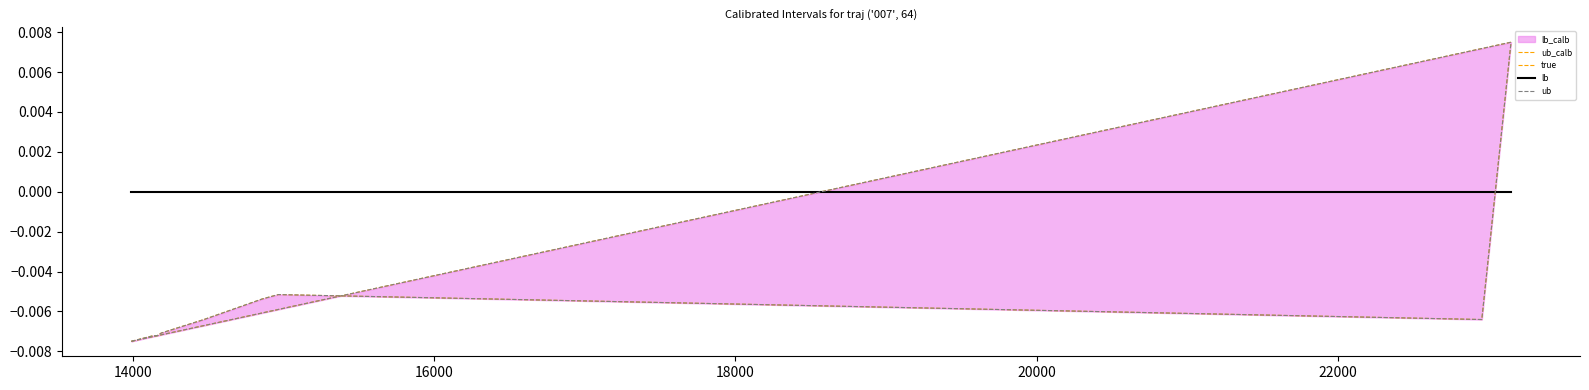

How many negative values does the lb_calb series have?

9